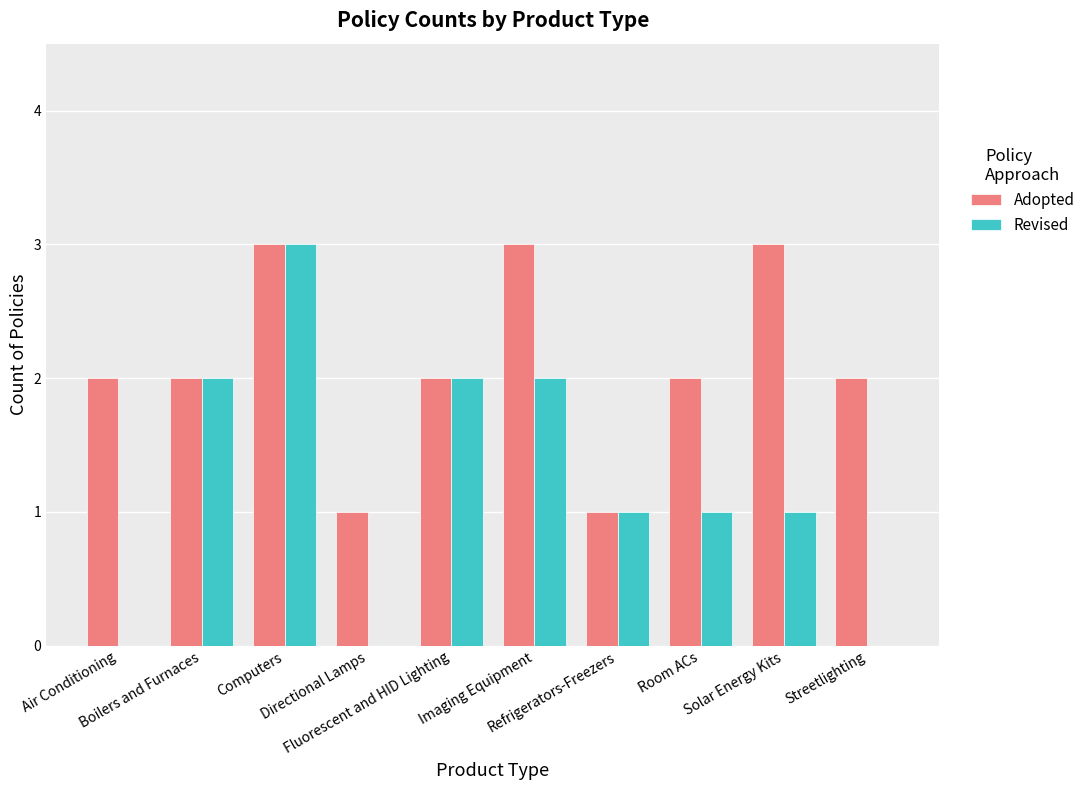

How many categories are shown in the chart?

10